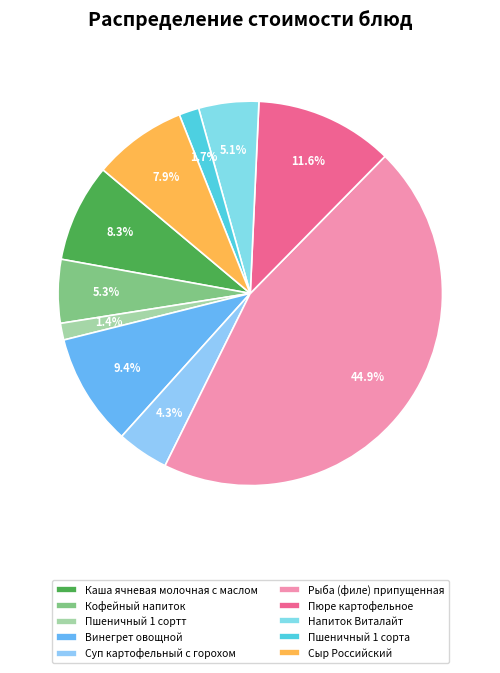

Approximately how many times larger is the value at Пшеничный 1 сорта compared to Пюре картофельное?

0.1